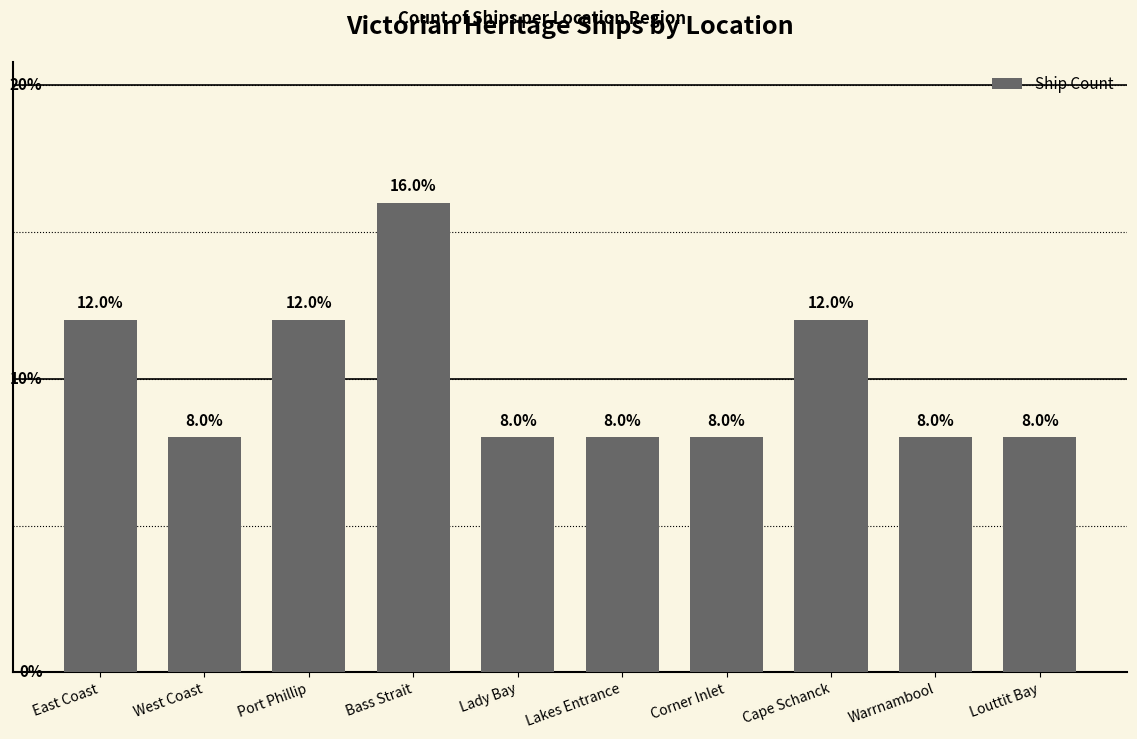

Which label corresponds to the largest value in the chart?

Bass Strait